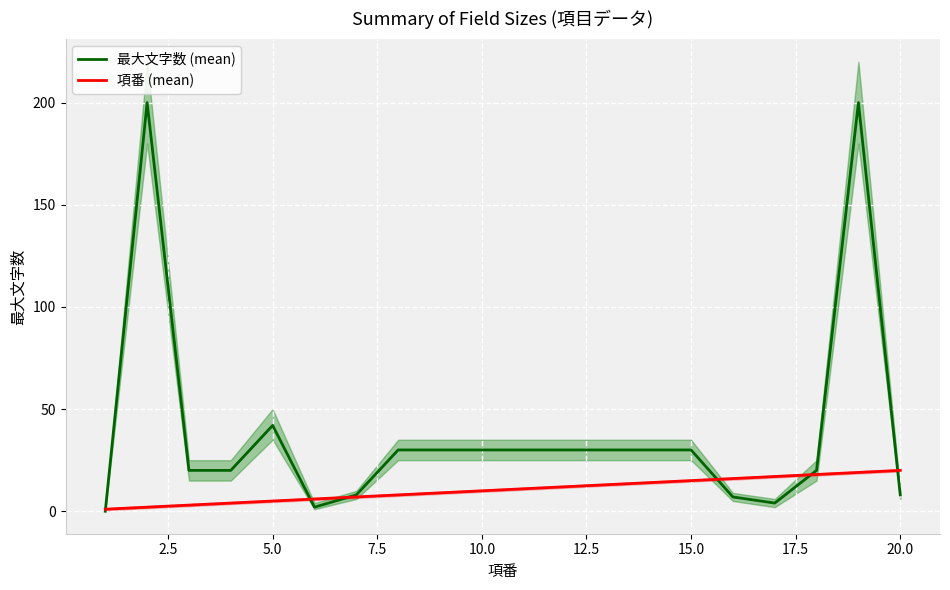

What is the difference between the maximum and minimum values in the 項番 (mean) series?

19